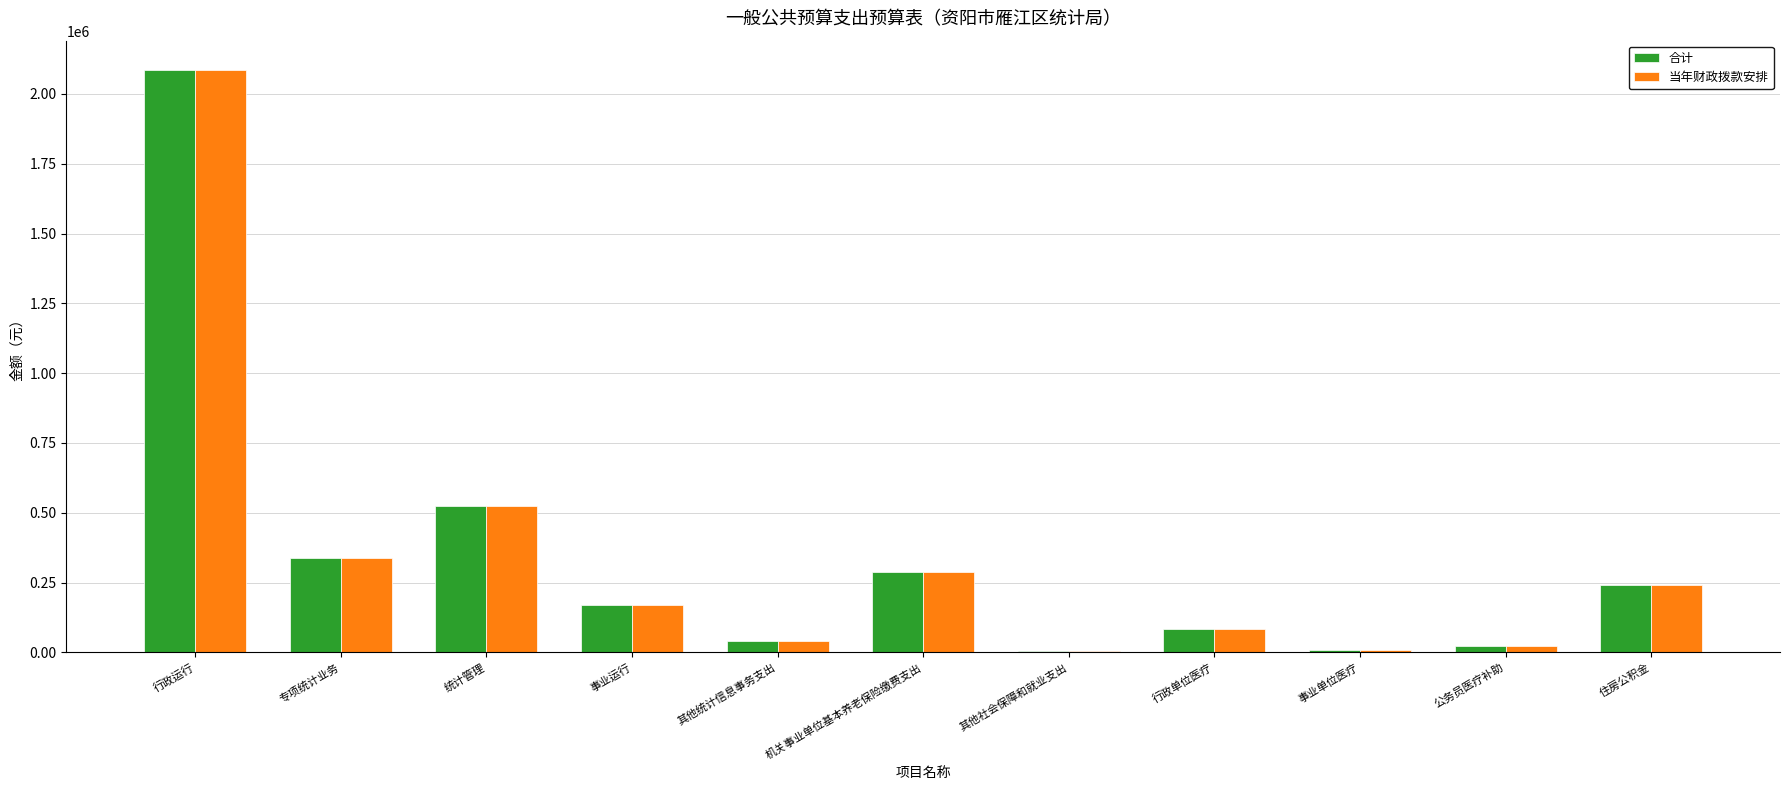

True or false: 当年财政拨款安排 has a value of 130855.6 at 机关事业单位基本养老保险缴费支出.

False